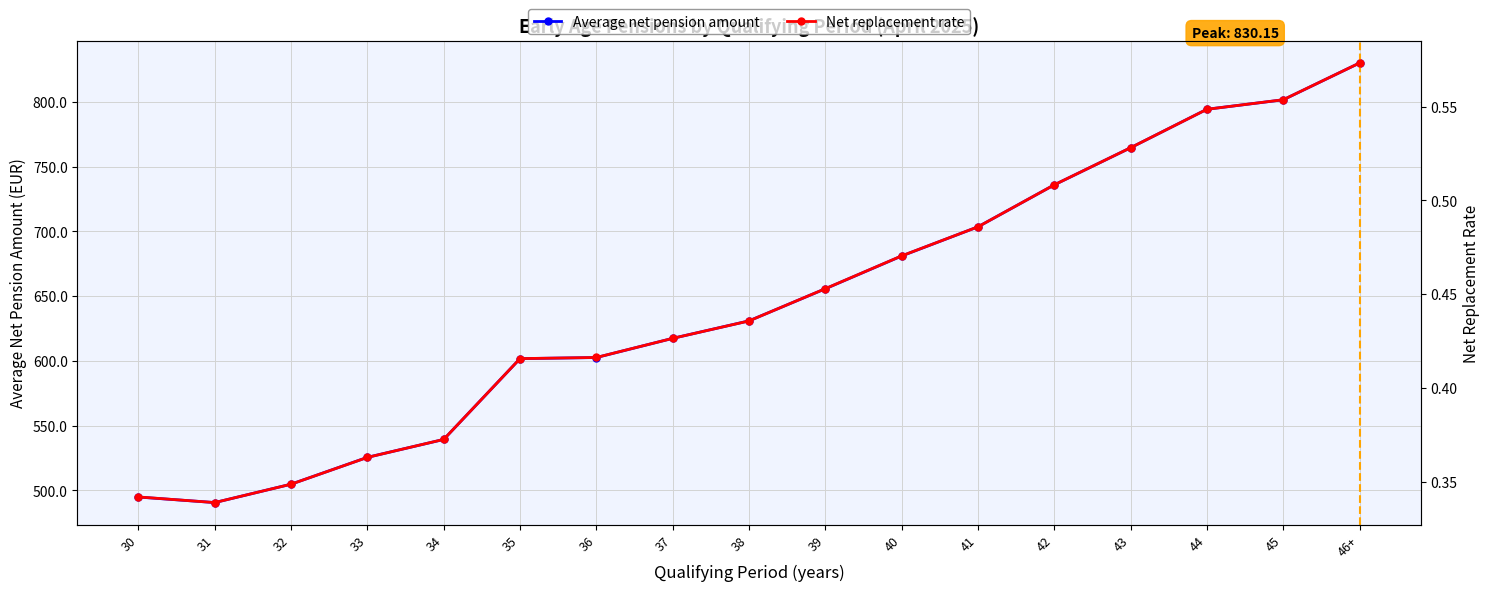

What is the label of the 8th point from the right?

39